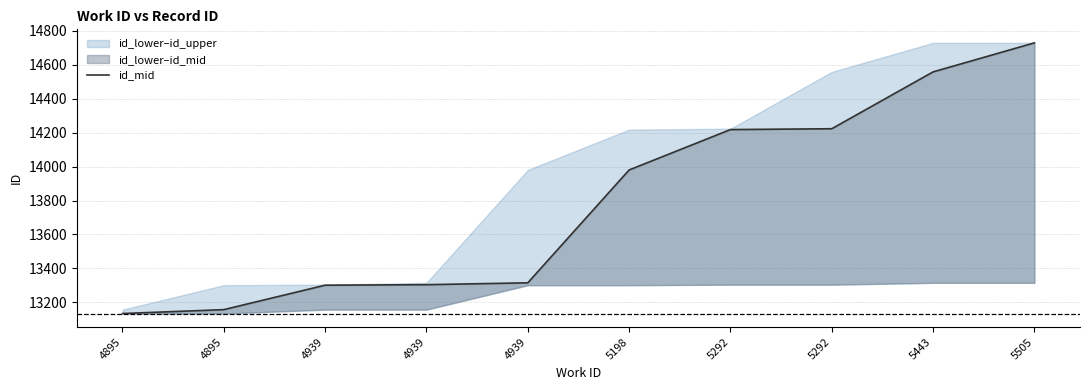

Reading right to left, extract all data points from this chart.

14729	14558	14223	14218	13980	13315	13304	13301	13157	13134